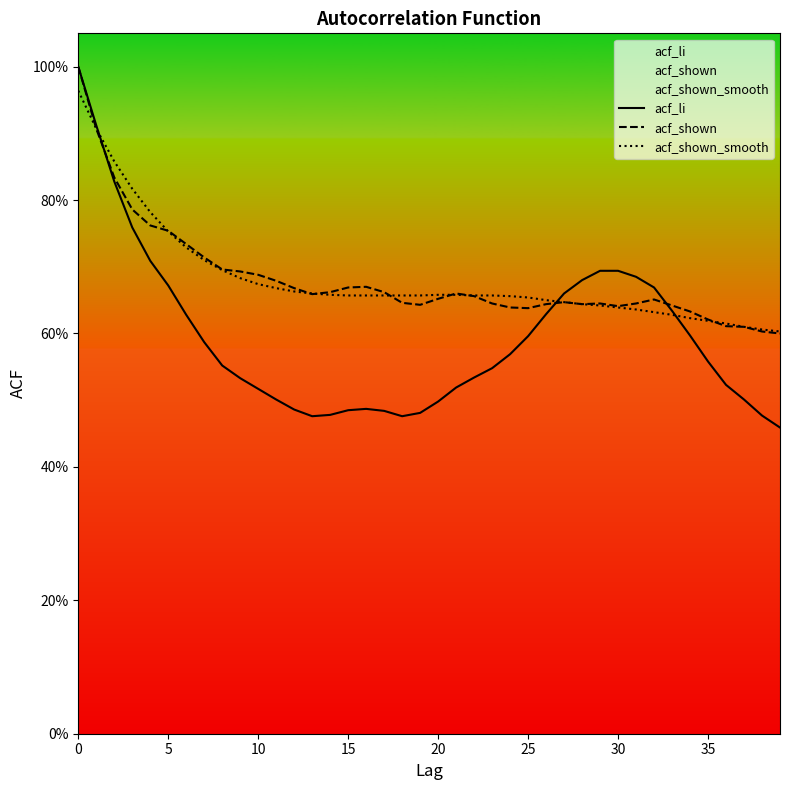

Where is the first local maximum for acf_shown?

16